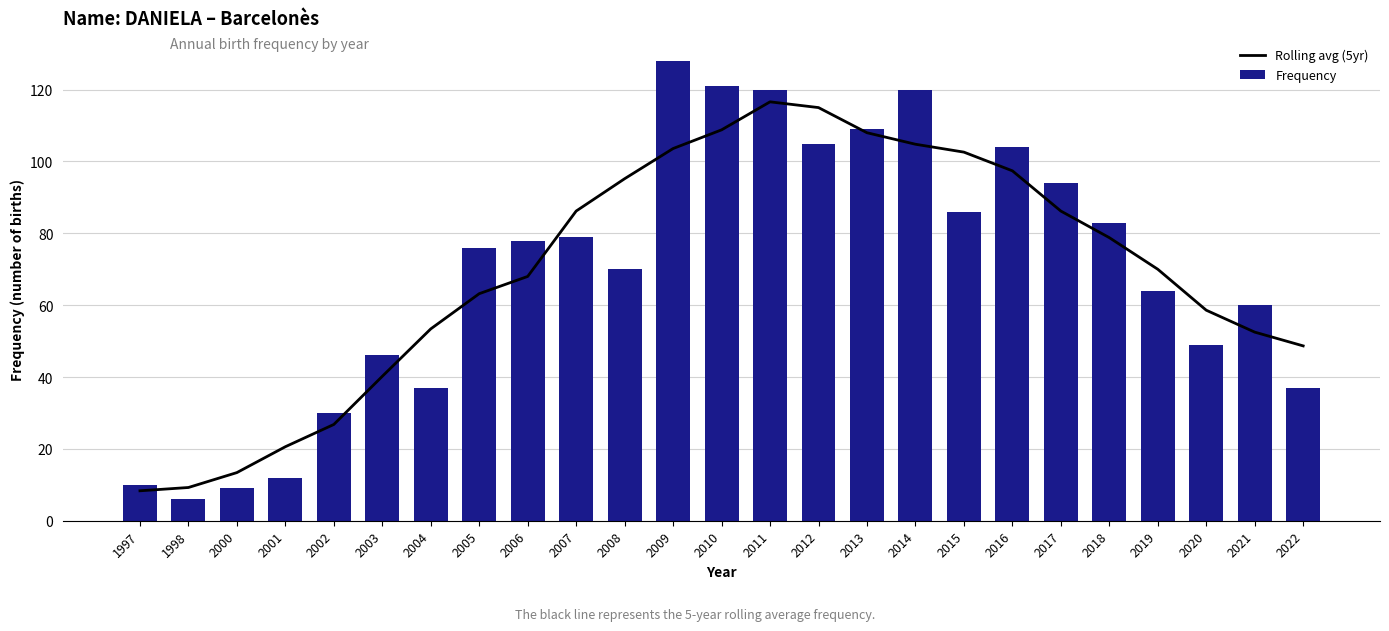

Rank the series at 2007 from highest to lowest value.

Rolling avg (5yr), Frequency